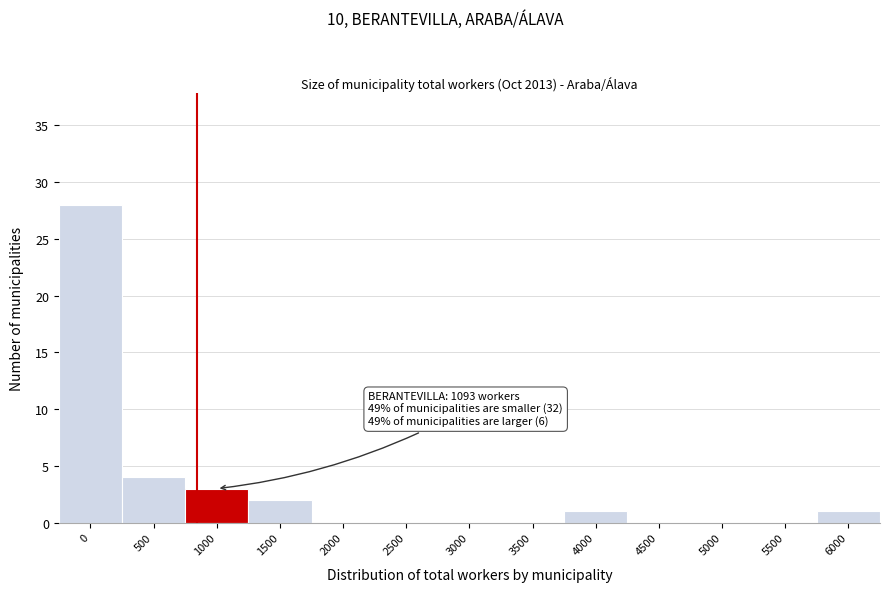

Reading left to right, what are all the values shown in this chart?

0=28	500=4	1000=3	1500=2	2000=0	2500=0	3000=0	3500=0	4000=1	4500=0	5000=0	5500=0	6000=1